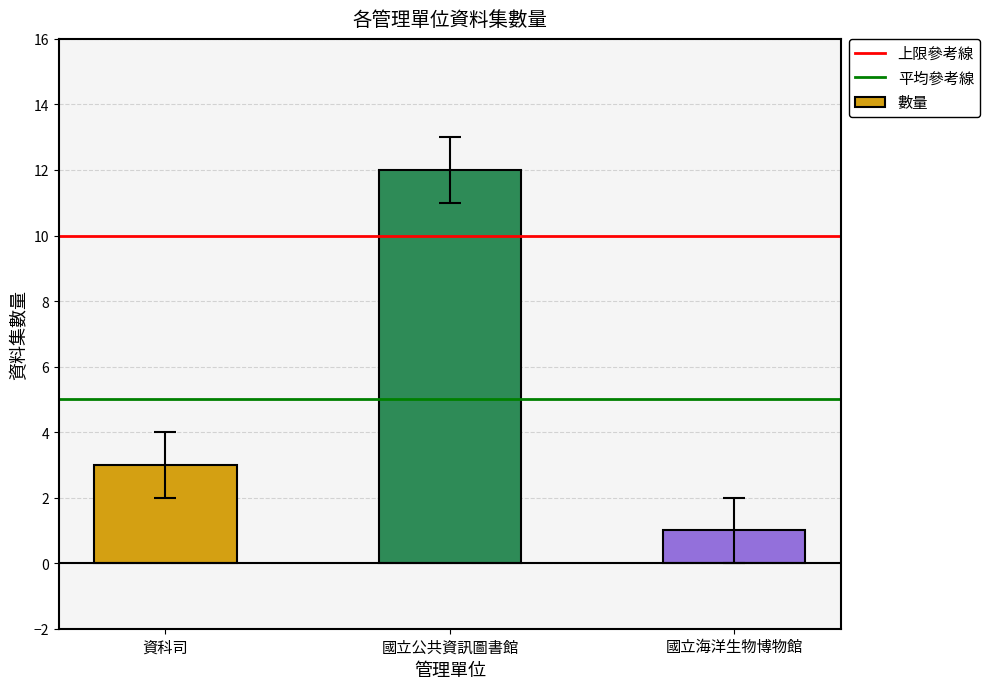

Reading left to right, extract all data points from this chart.

資科司=3	國立公共資訊圖書館=12	國立海洋生物博物館=1